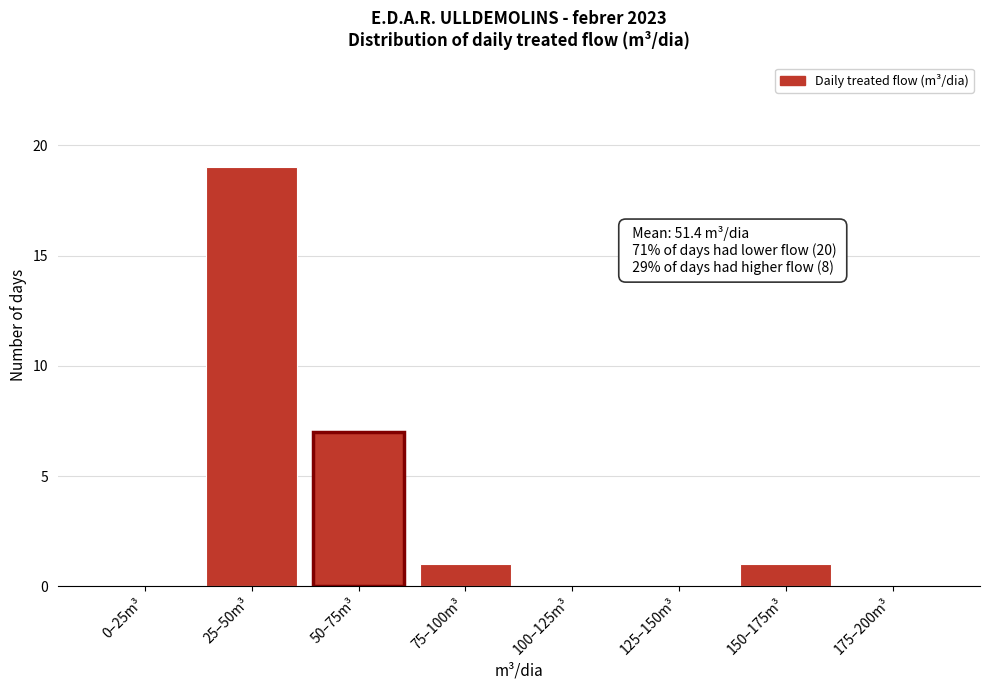

Reading right to left, extract all data points from this chart.

175–200m³=0	150–175m³=1	125–150m³=0	100–125m³=0	75–100m³=1	50–75m³=7	25–50m³=19	0–25m³=0